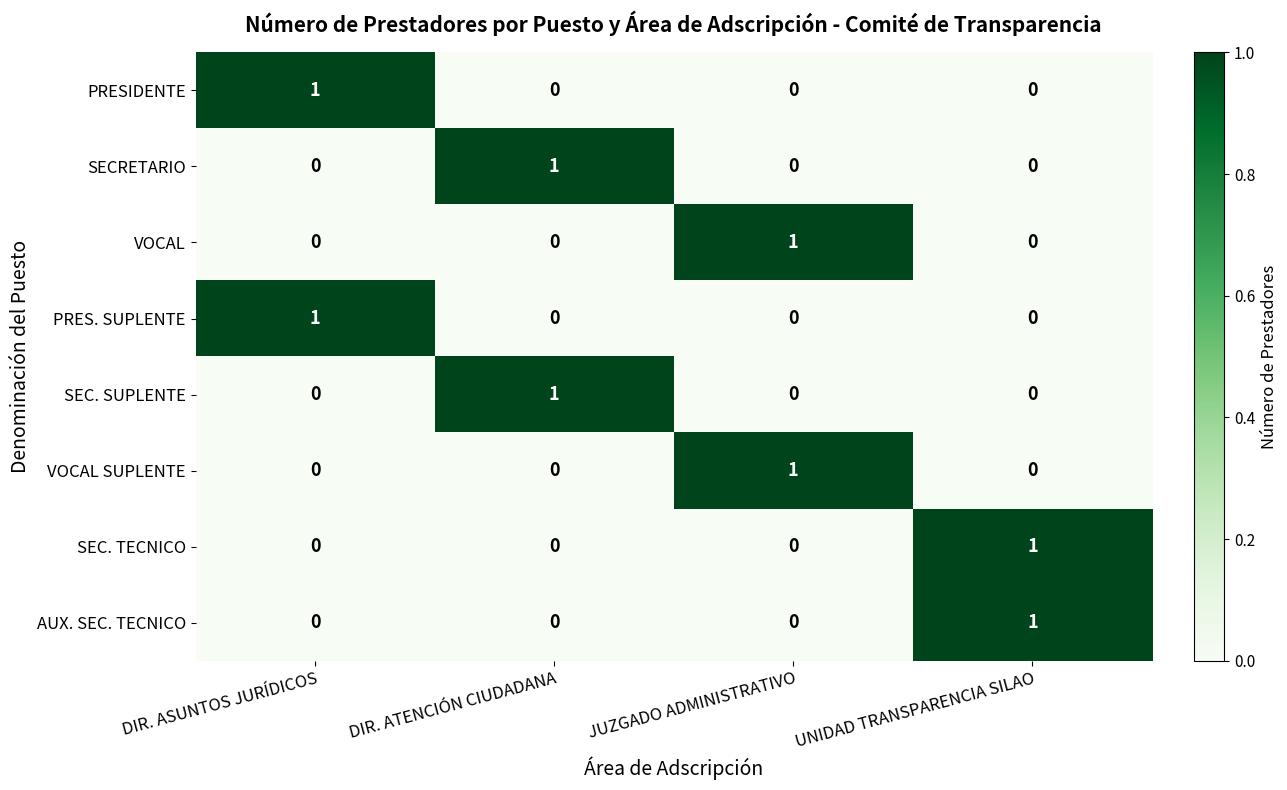

At how many categories does at least one series exceed 0?

4